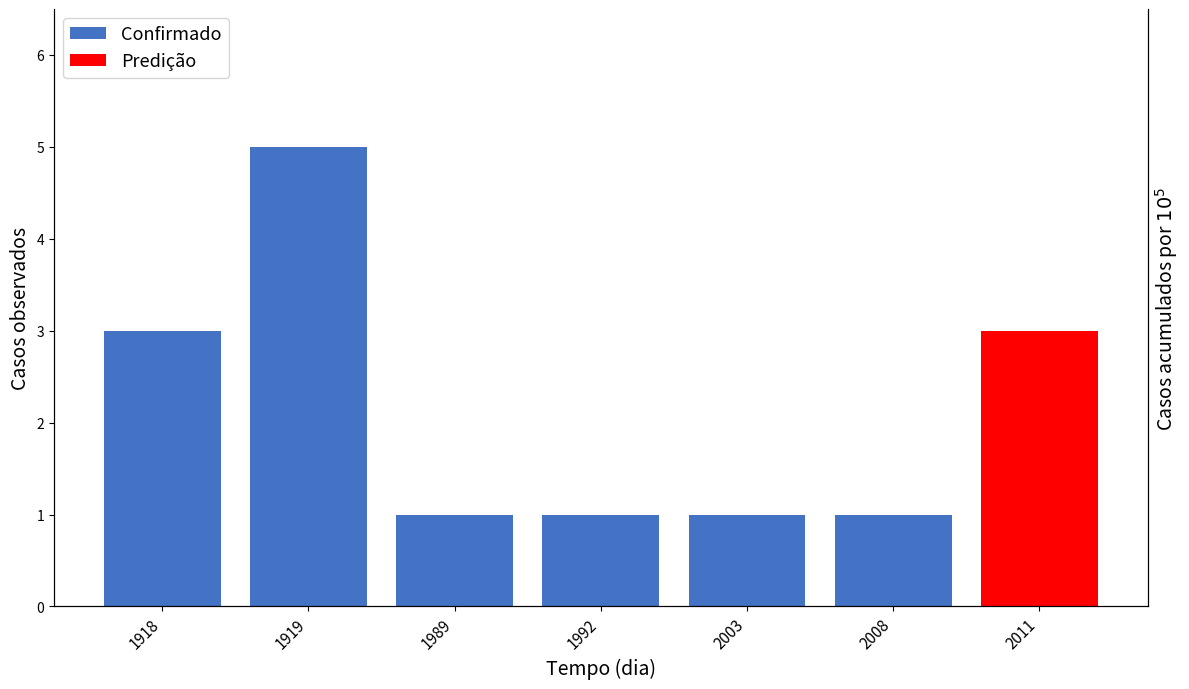

What value does the Confirmado series have at 2003?

1